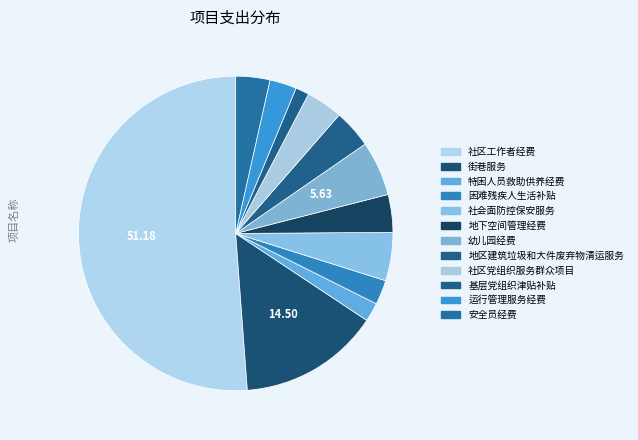

True or false: 社区党组织服务群众项目 accounts for 12% of the total.

False